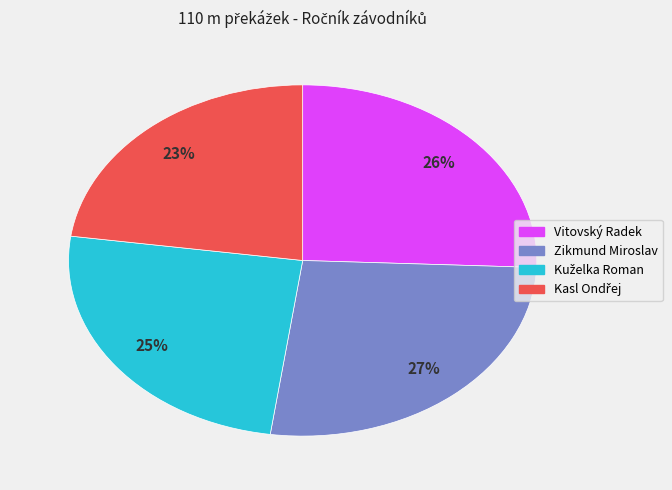

Is Vitovský Radek the majority of the pie?

No